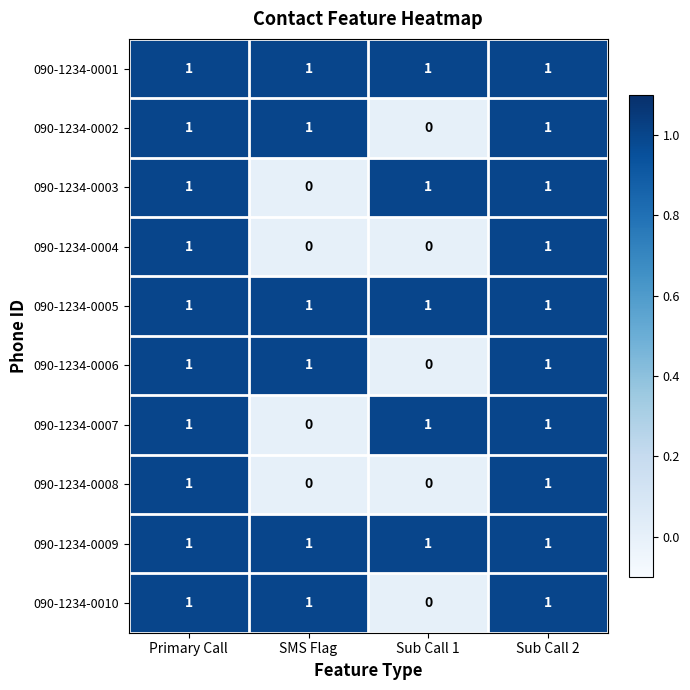

At which label is 090-1234-0002 closest to 0?

Sub Call 1